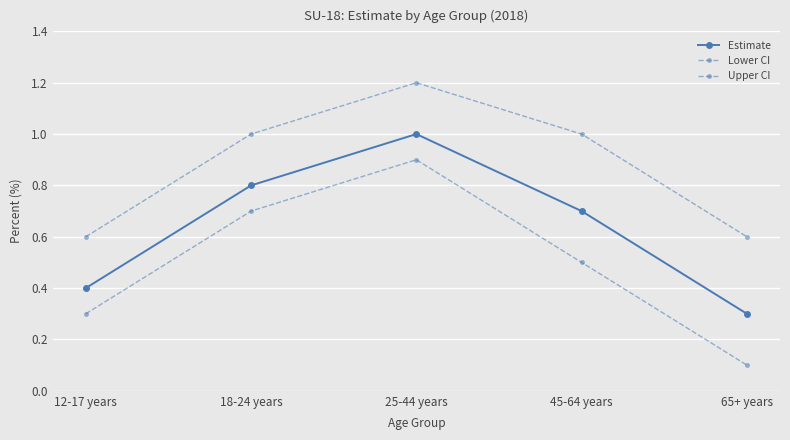

True or false: Lower CI and Estimate cross at least once.

False